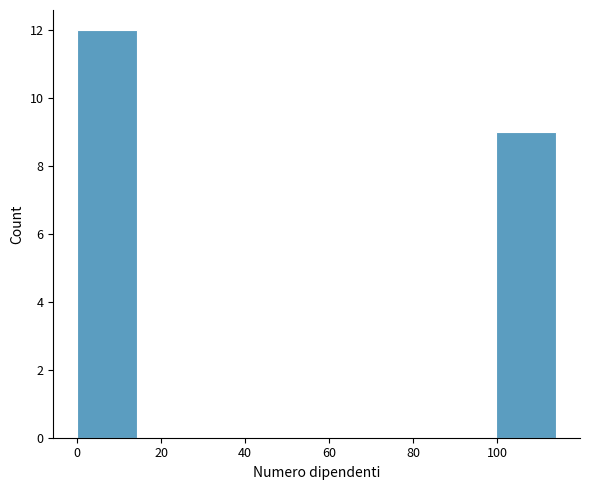

Over which range of the x-axis is the bar tallest?

0 to 14